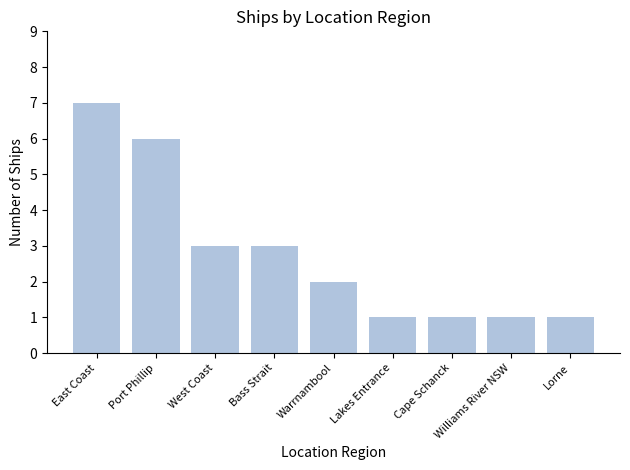

Reading right to left, list all the values displayed in this chart.

1	1	1	1	2	3	3	6	7